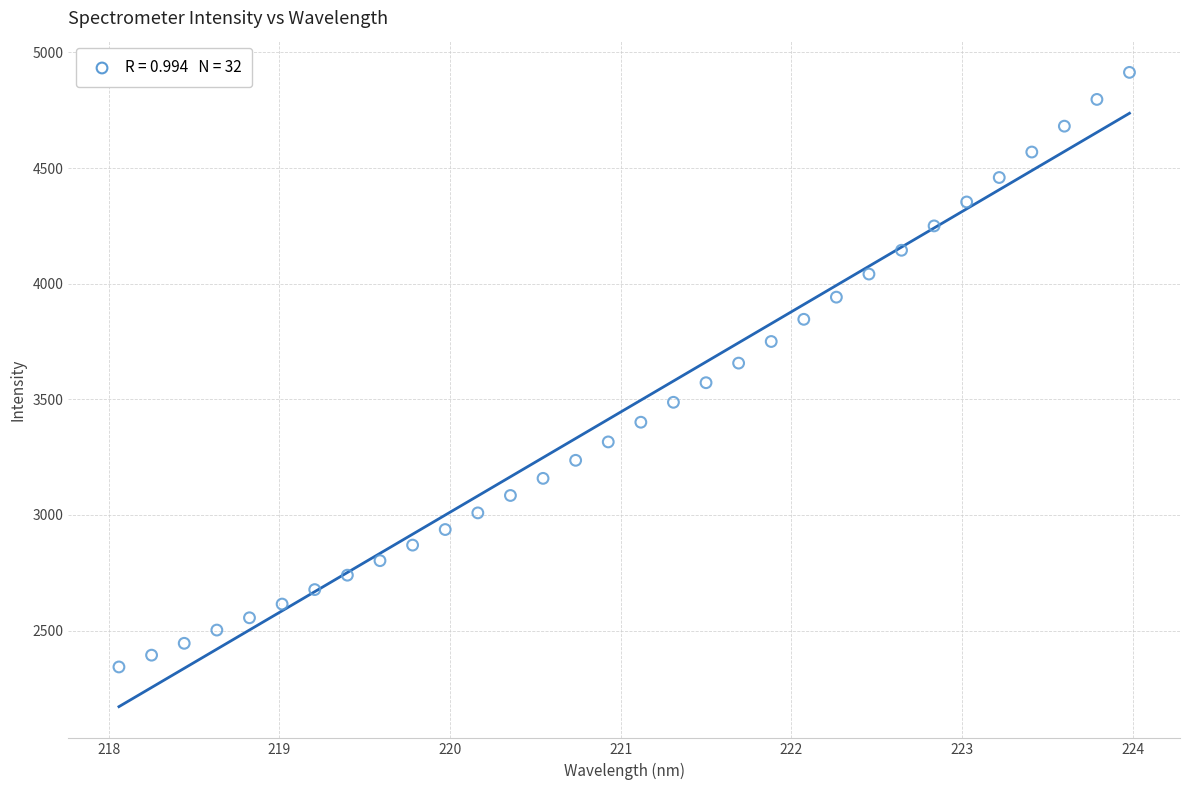

What is the range of X values (max minus min)?

5.9